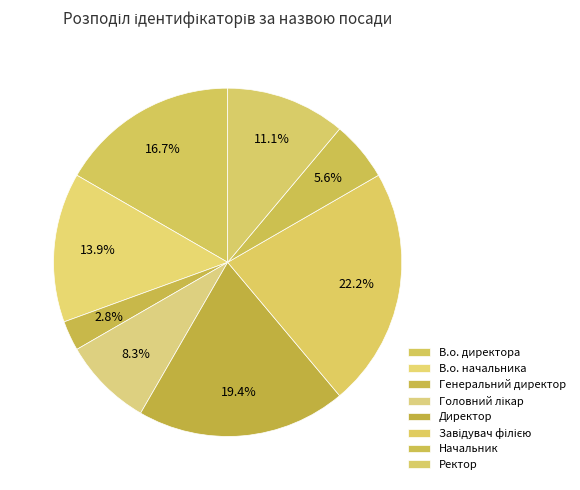

What is the largest slice in the pie chart?

Завідувач філією